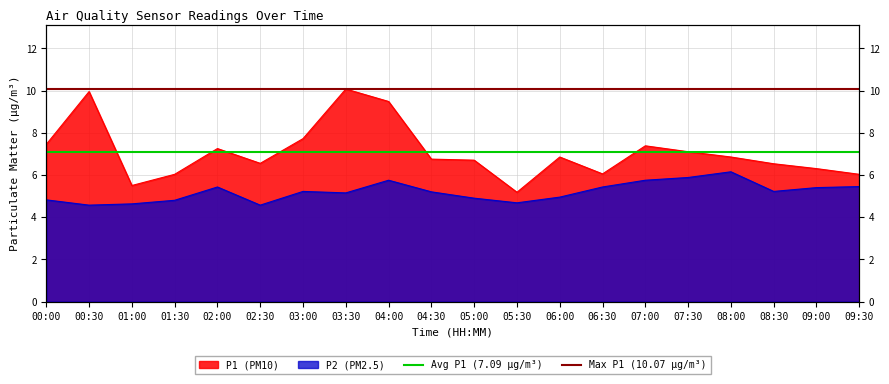

At which label is Max P1 (10.07 µg/m³) closest to 10?

00:00